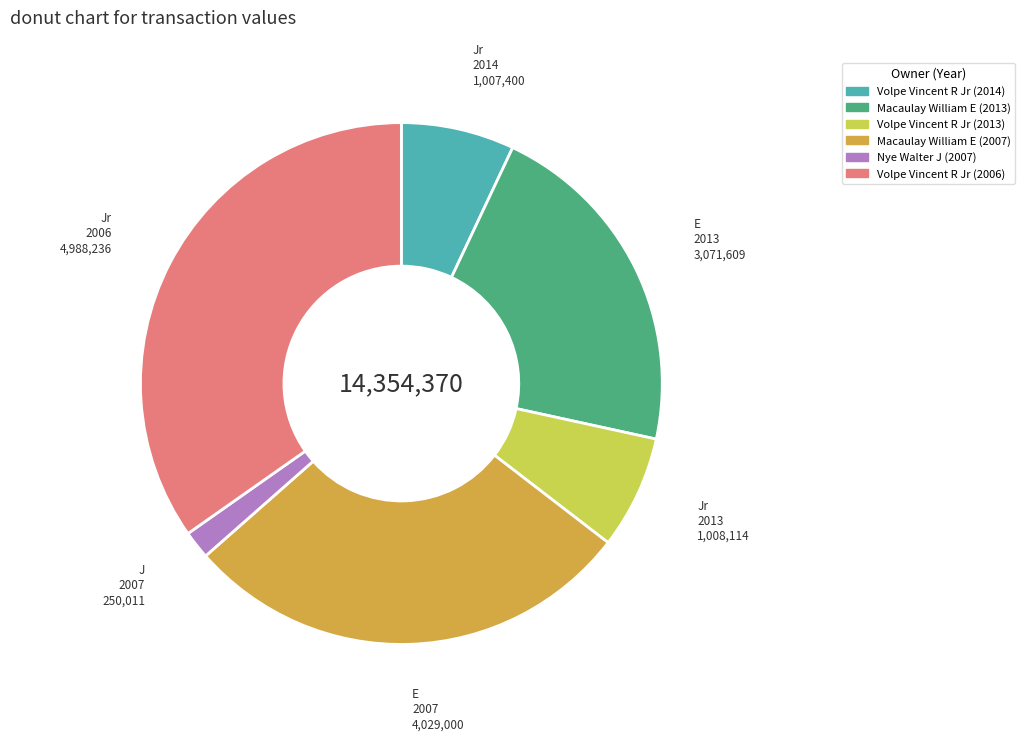

Is the sum of Macaulay William E (2007) and Volpe Vincent R Jr (2006) greater than half?

Yes